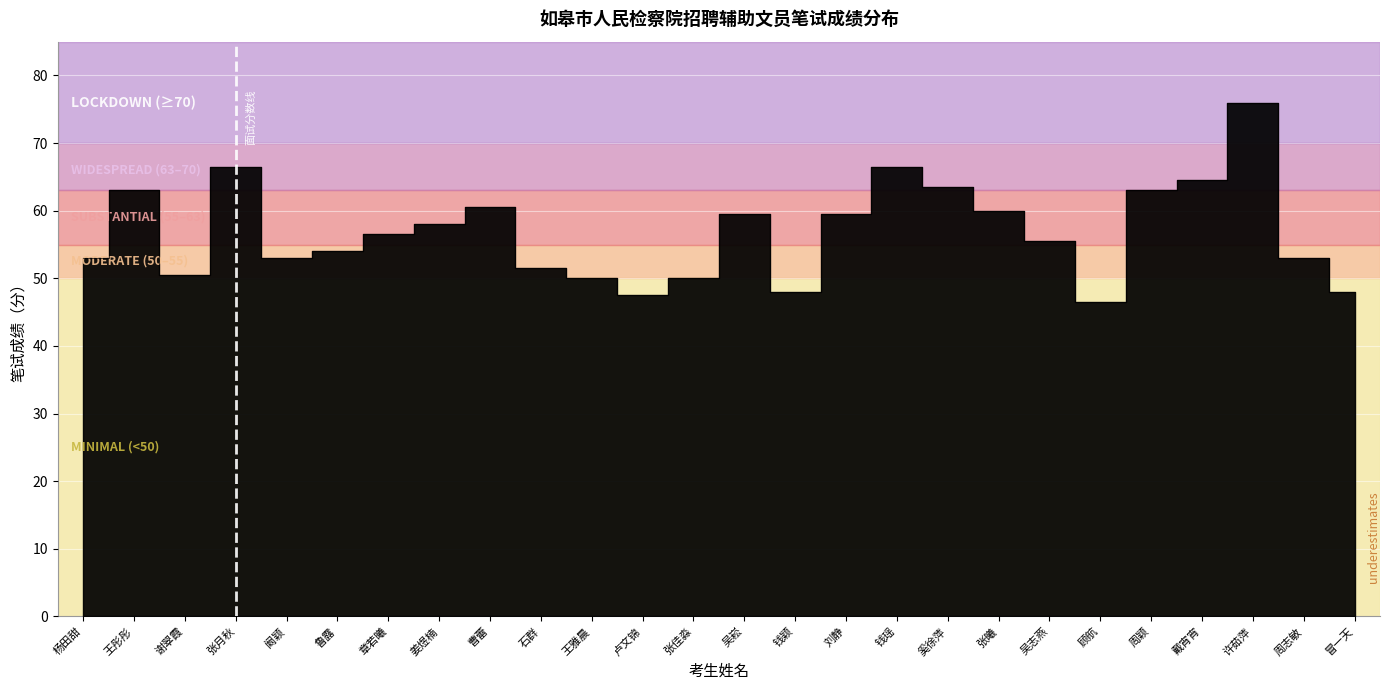

What is the difference between the maximum and minimum values?

29.5